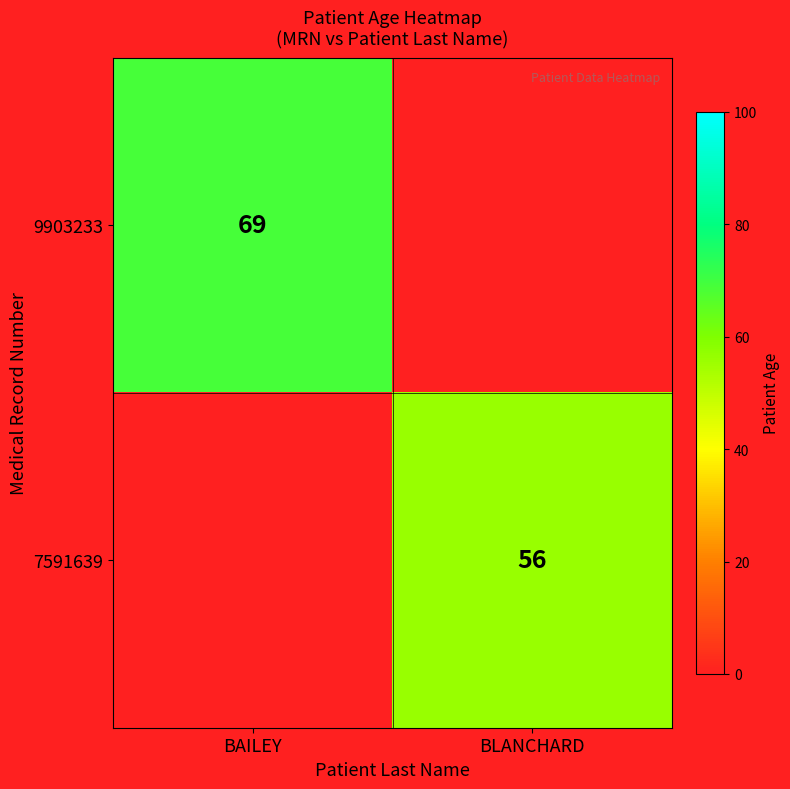

Is it true that 7591639 equals 89 at BLANCHARD?

False